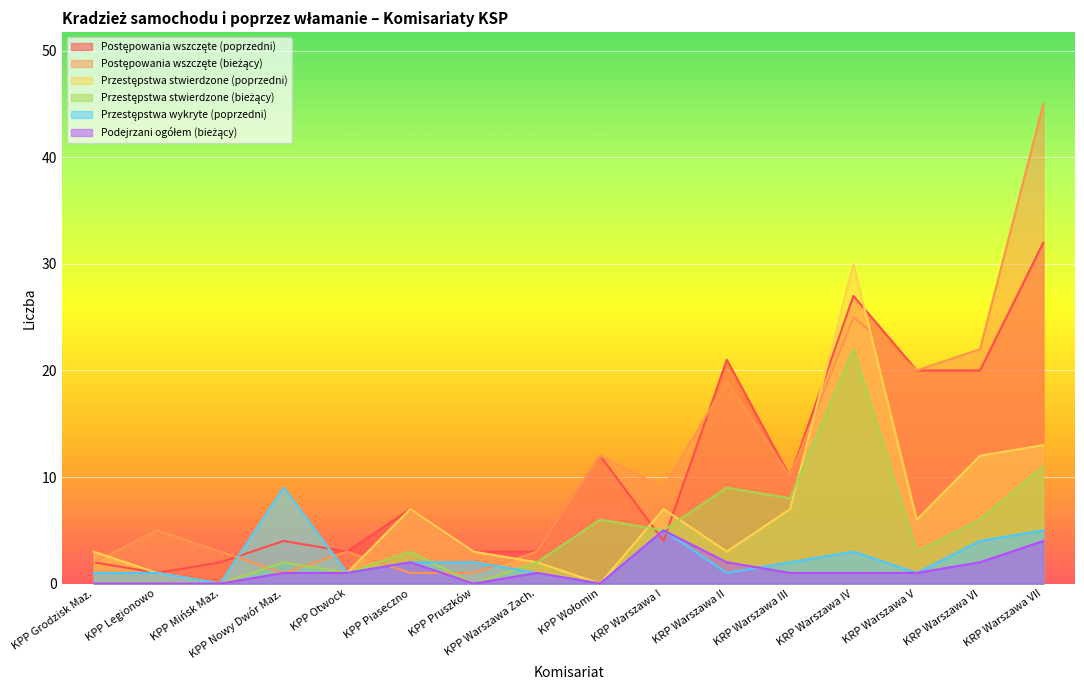

What is the value of the Postępowania wszczęte (bieżący) point at the 11th from the left?

19